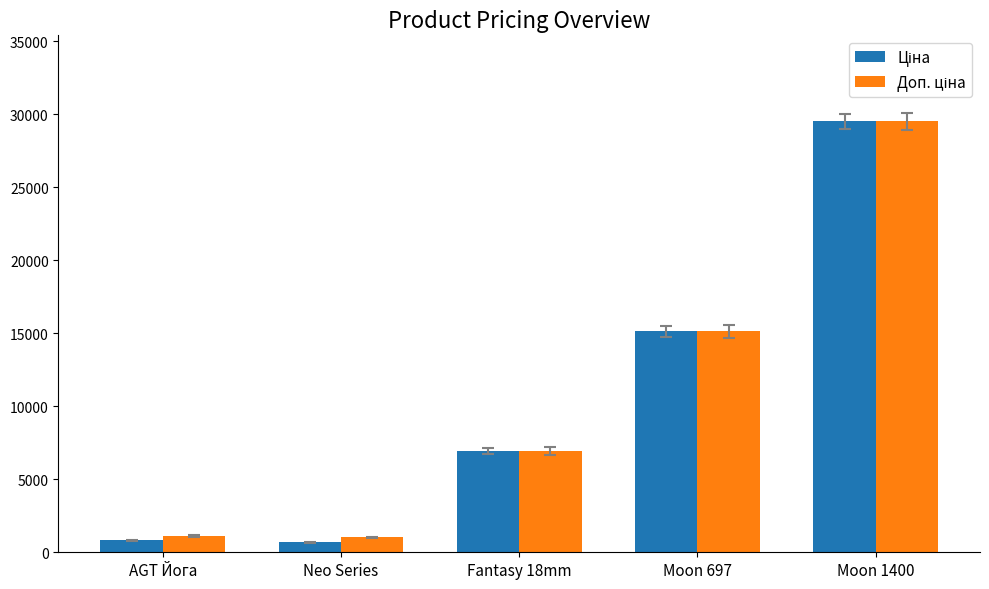

What is the total value across all series at Moon 697?

30240.0